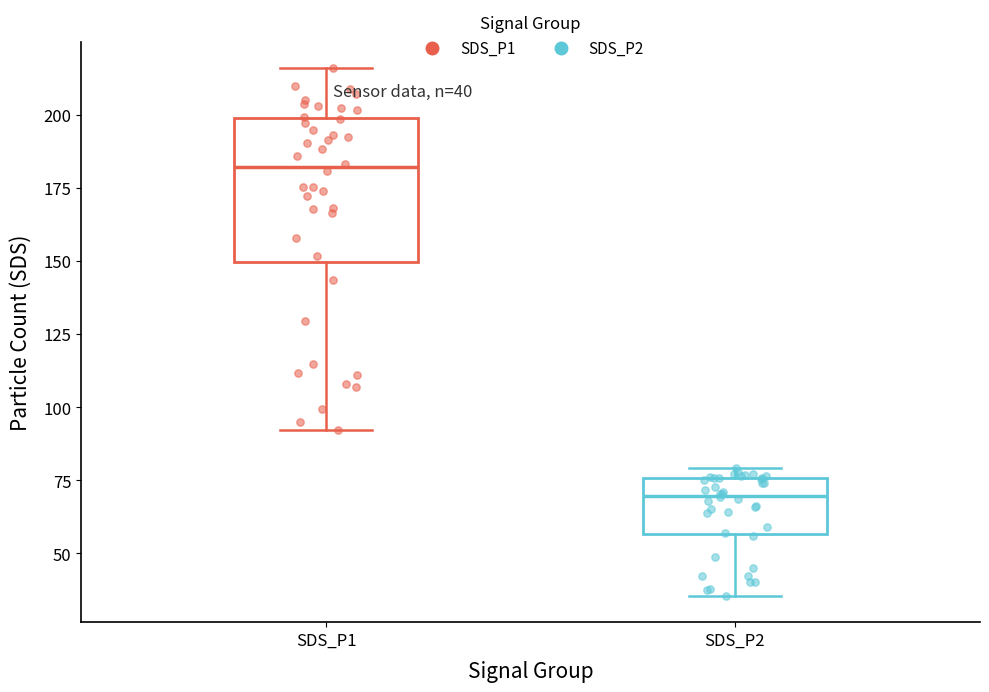

Which box has the lowest median line?

SDS_P2